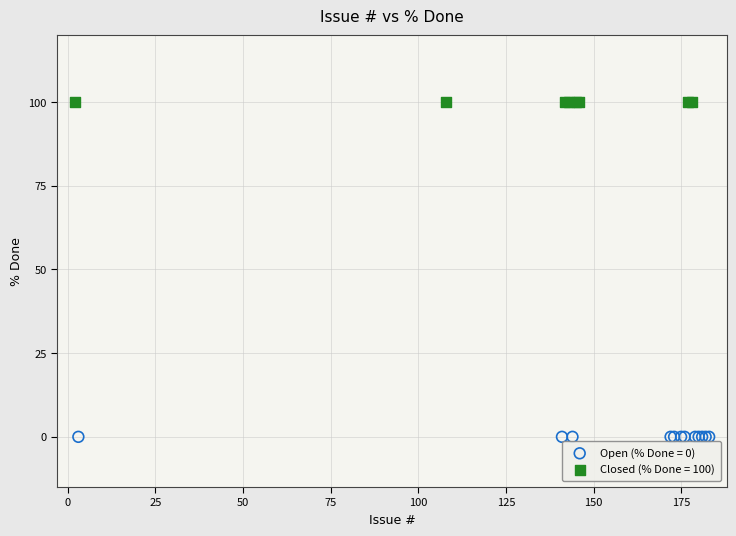

What are all the series names shown in the legend?

Open (% Done = 0), Closed (% Done = 100)